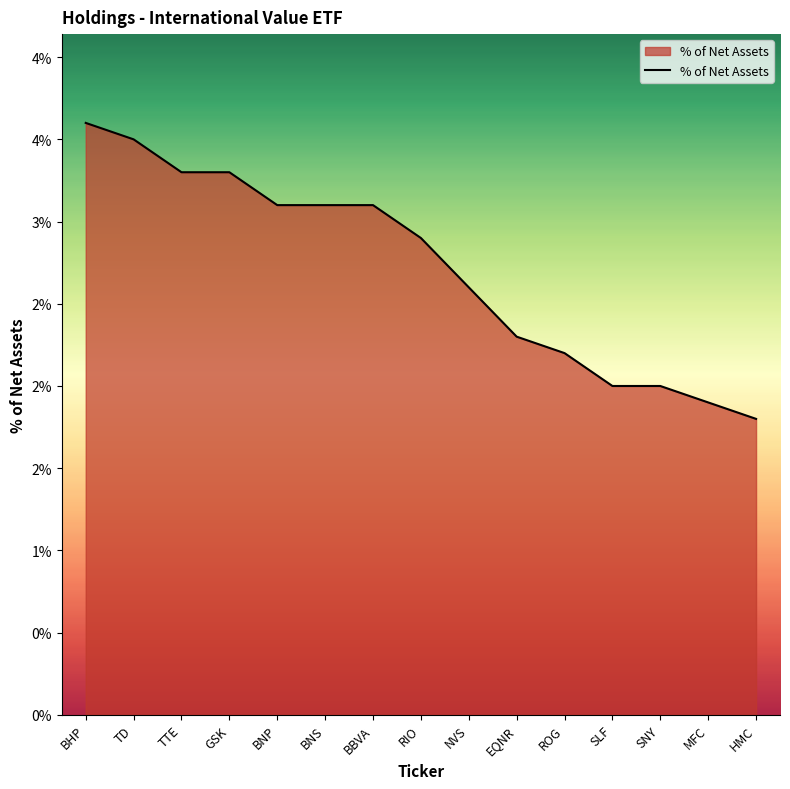

List the labels in order of value, largest first.

BHP, TD, TTE, GSK, BNP, BNS, BBVA, RIO, NVS, EQNR, ROG, SLF, SNY, MFC, HMC